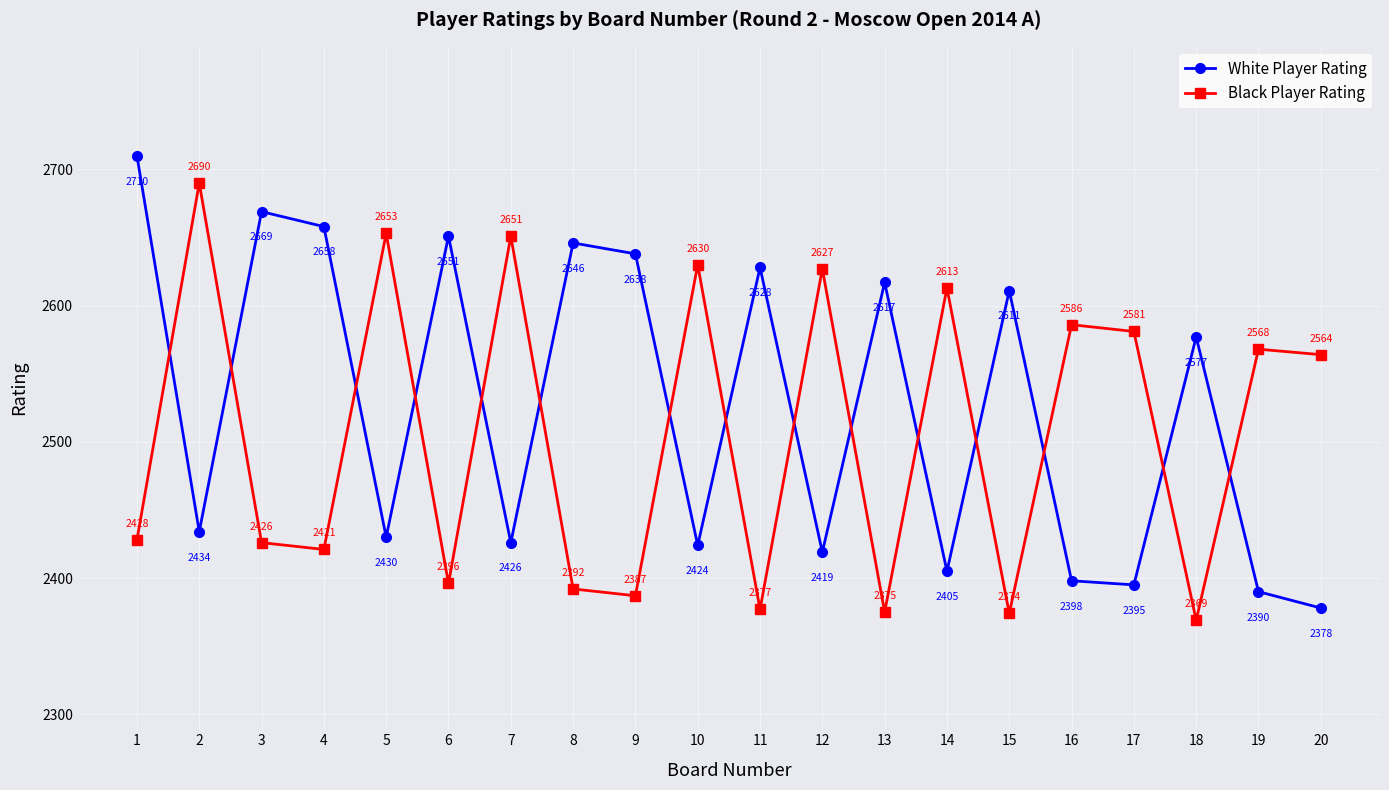

After their last crossing, which series has the higher values: Black Player Rating or White Player Rating?

Black Player Rating